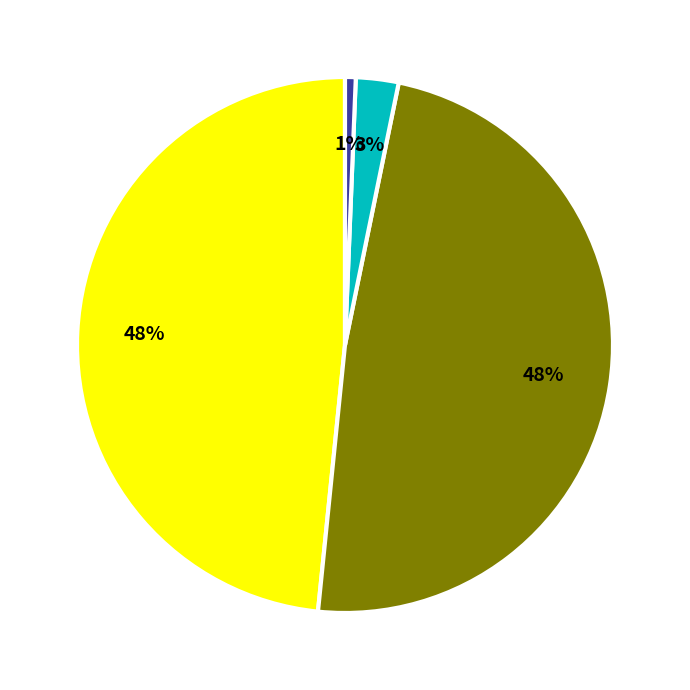

Does any single category account for the majority?

No